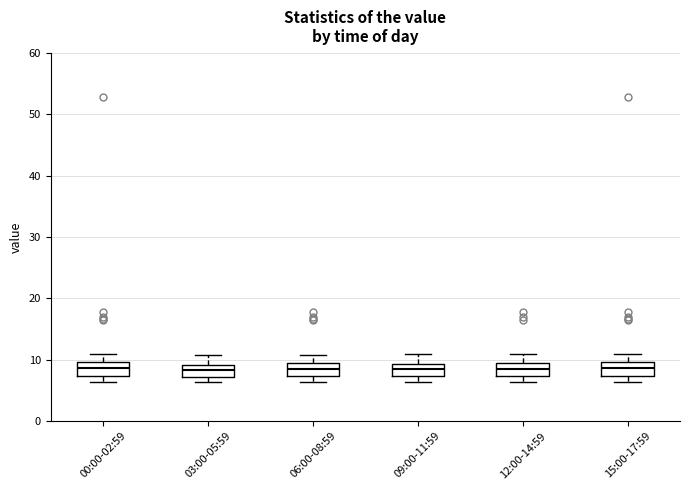

Where does the upper whisker of the box for 00:00-02:59 end on the y-axis? The values are not printed on the chart, so give them approximately, as read against the axis.

11